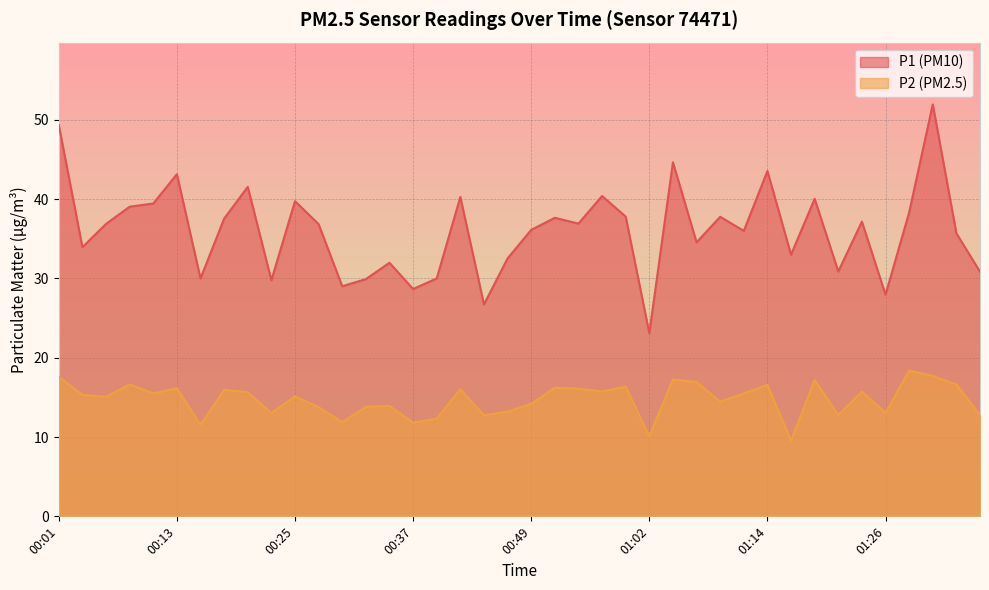

Which series changed the most between 00:25 and 01:33?

P1